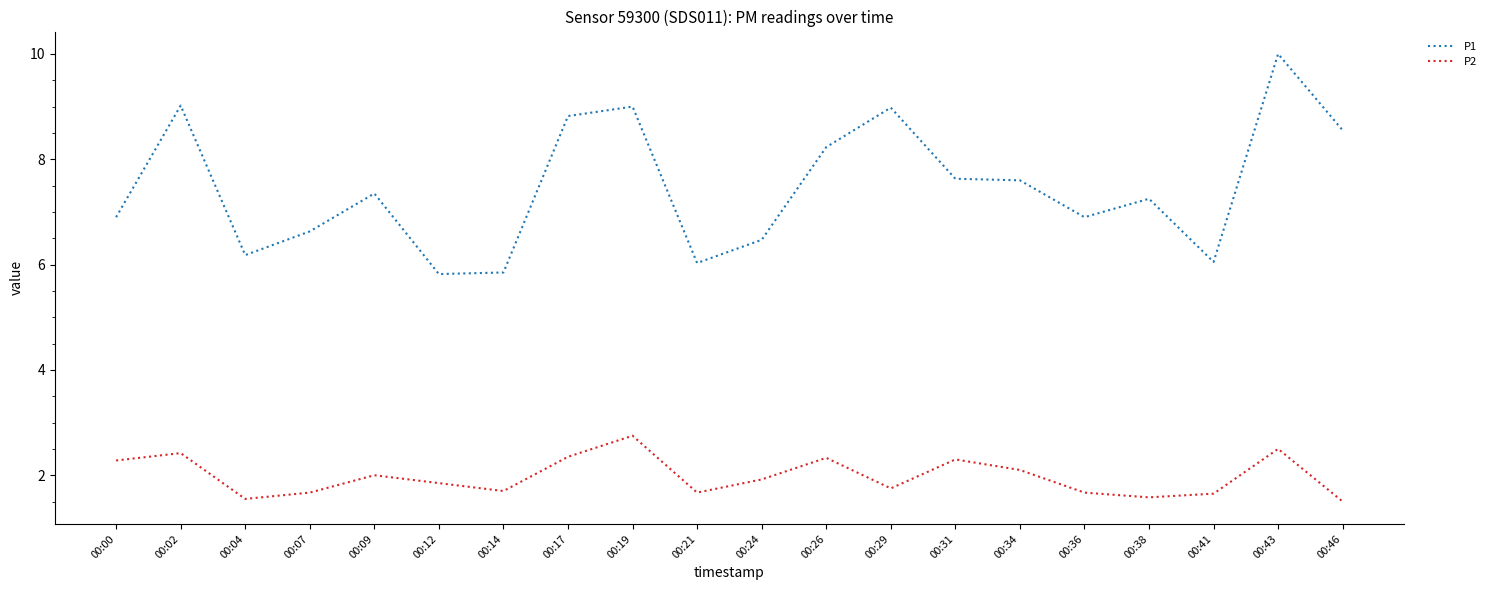

True or false: P1 and P2 cross at least once.

False